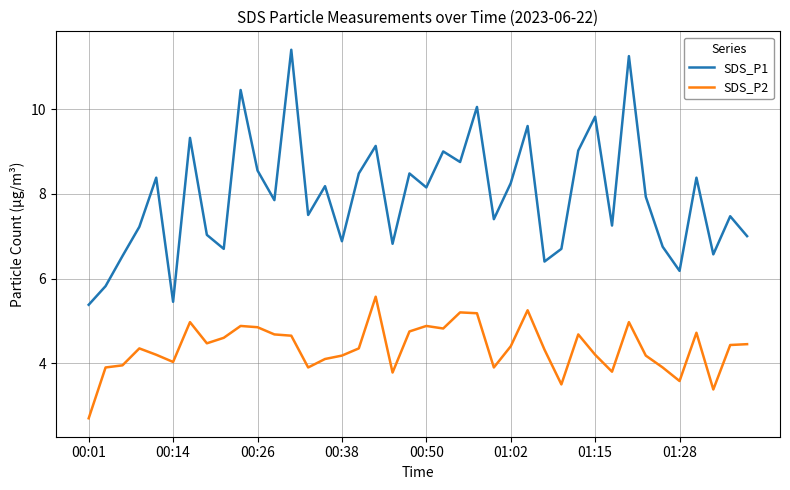

What is the minimum value for SDS_P2?

2.7